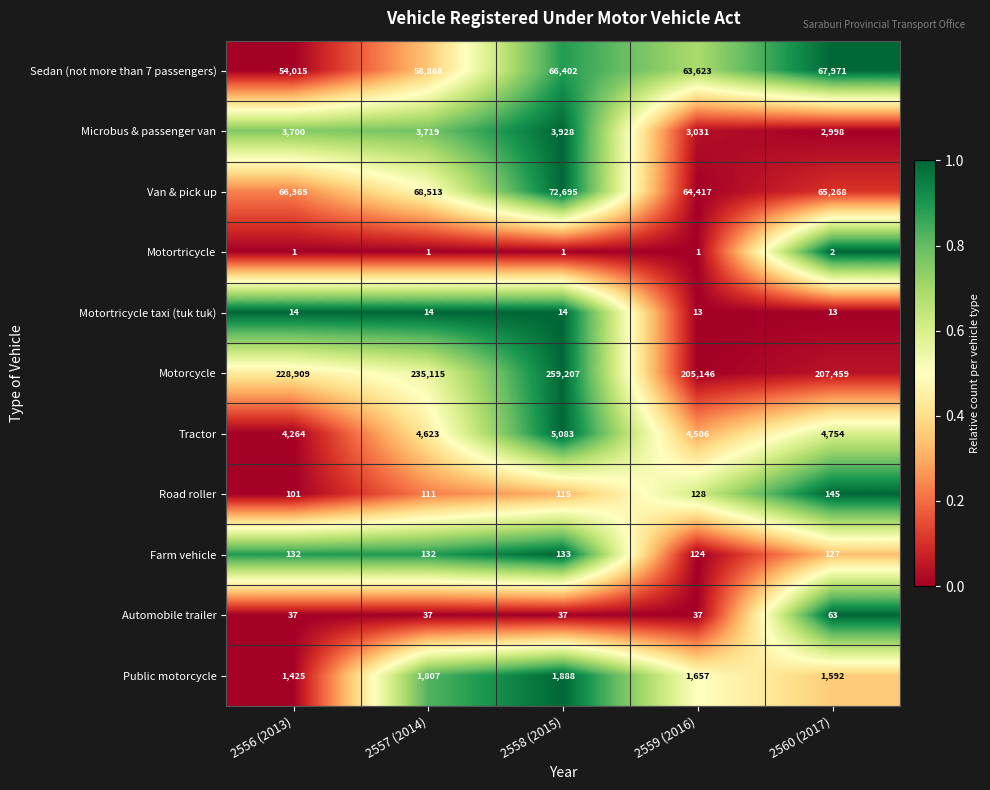

The value of Motortricycle taxi (tuk tuk) at 2556 (2013) is 14. True or false?

True